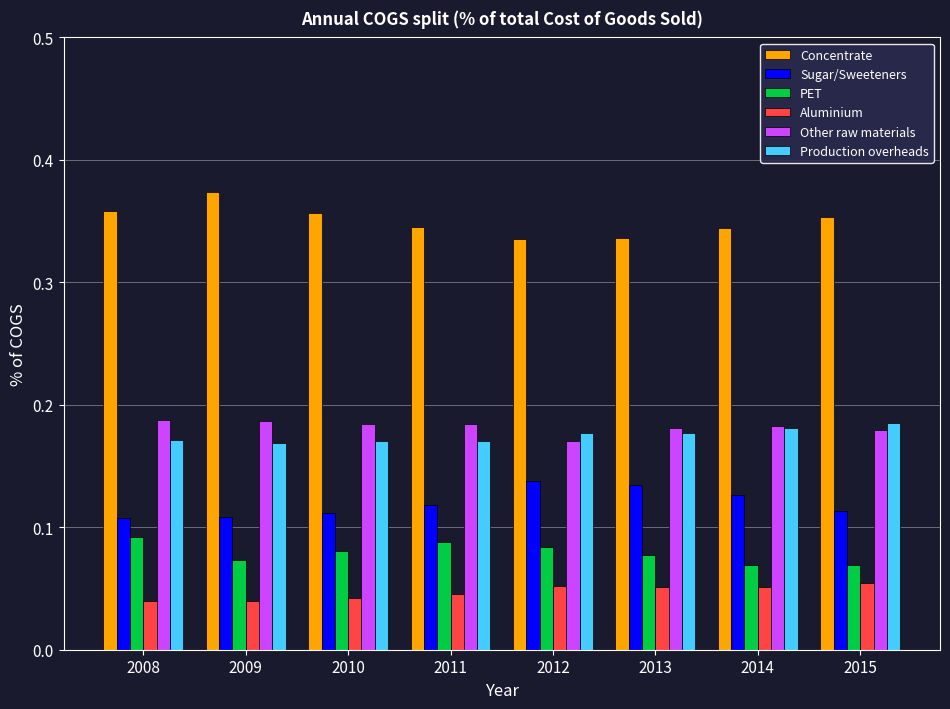

Count the Sugar/Sweeteners values in the range 0 to 1.

8